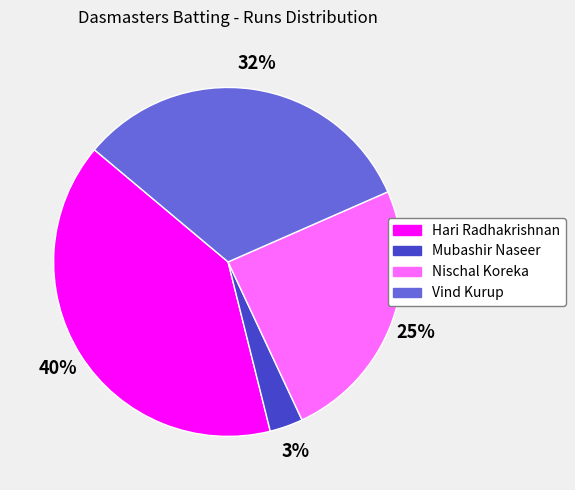

To the nearest percent, what is the difference between the largest and smallest slice percentages?

37%